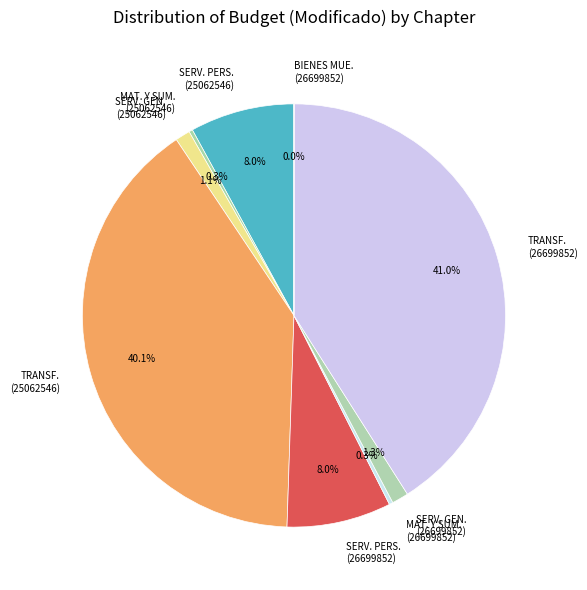

Is the sum of MAT. Y SUM. (26699852) and TRANSF. (25062546) greater than half?

No